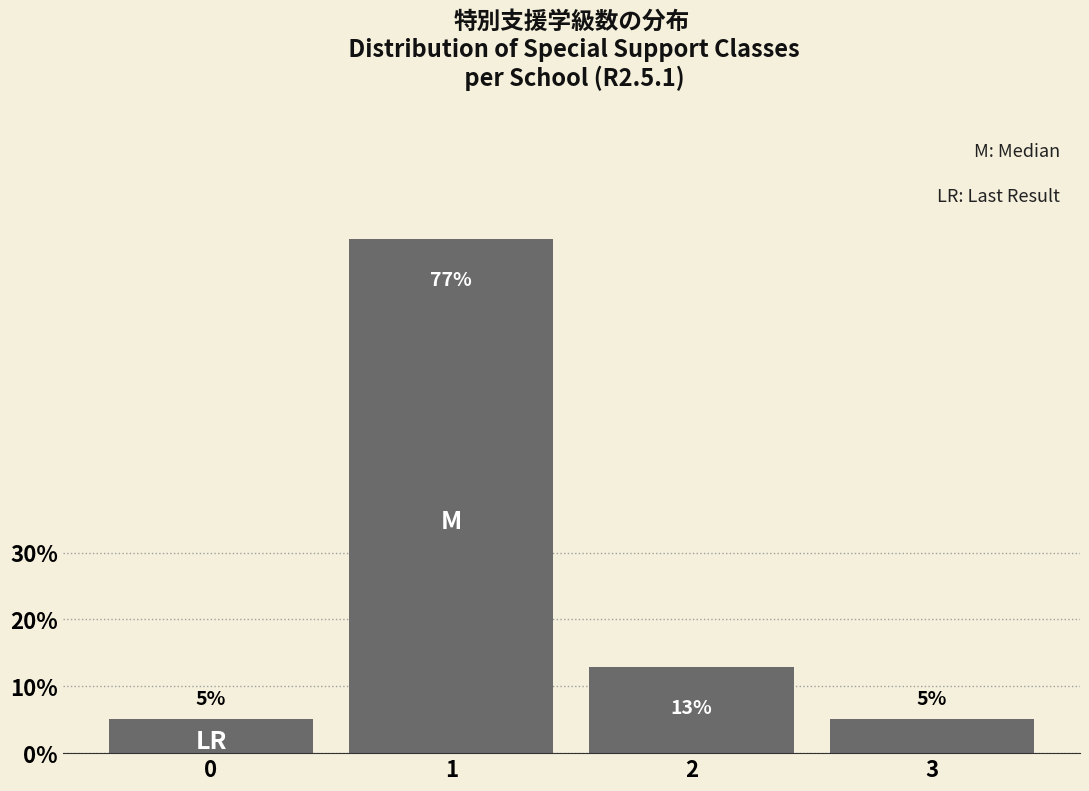

How many bars are there in total?

4